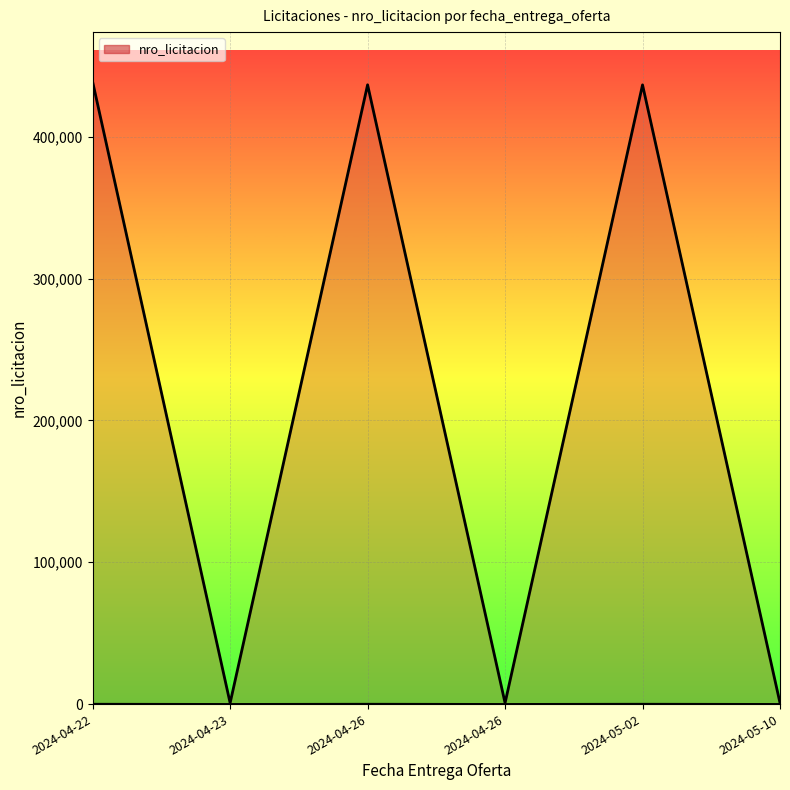

Reading left to right, transcribe all the data shown in this chart.

438683	772	436630	790	436577	789